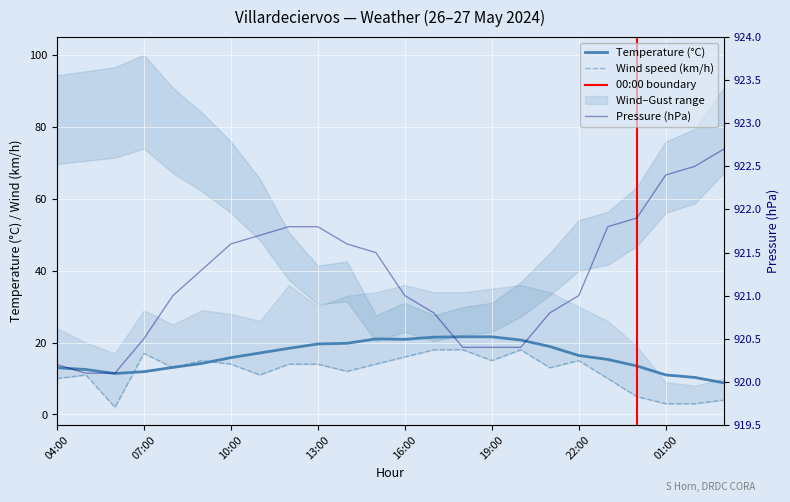

Which category has the lowest value in the Tenperartura (C) series?

03:00